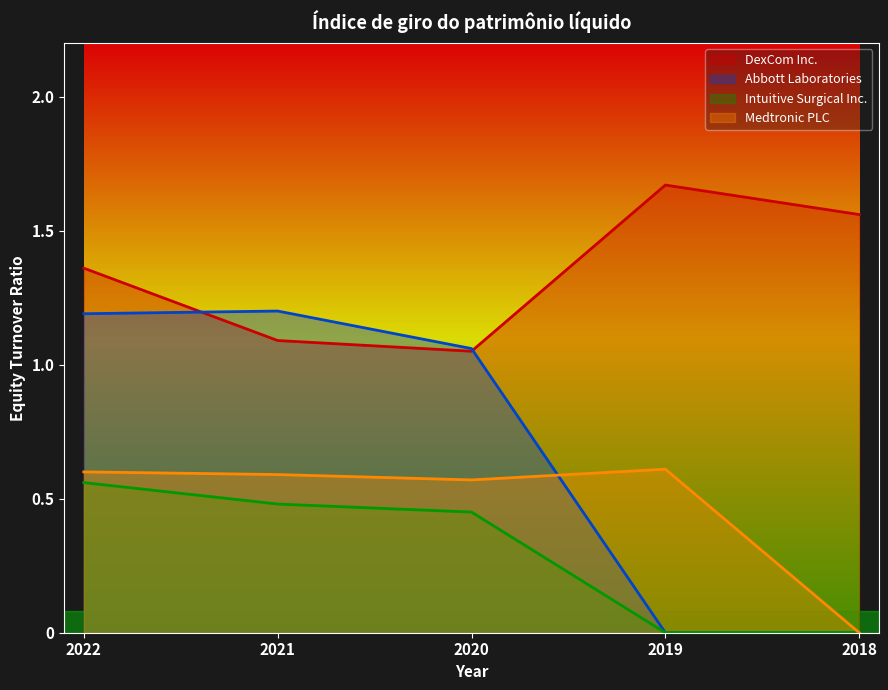

What is the difference between the Intuitive Surgical Inc. values at 2021 and 2022?

0.1